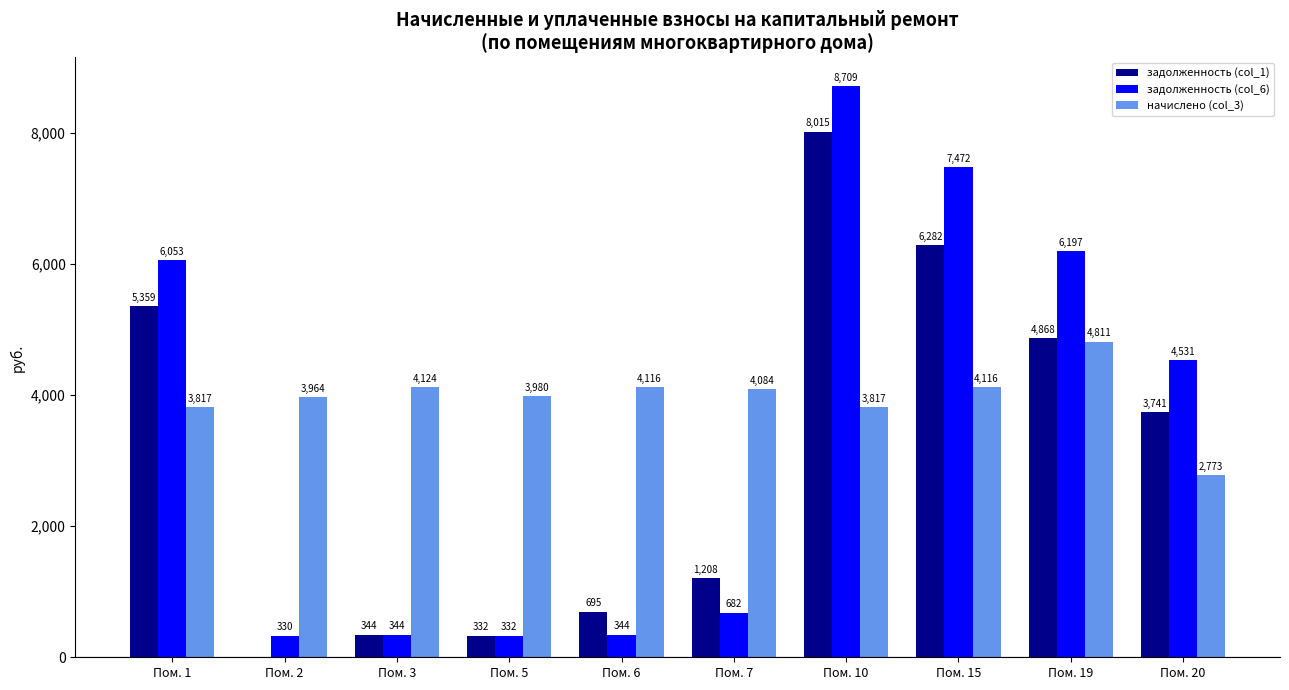

What is the approximate value of начислено (col_3) at Пом. 20?

2773.2